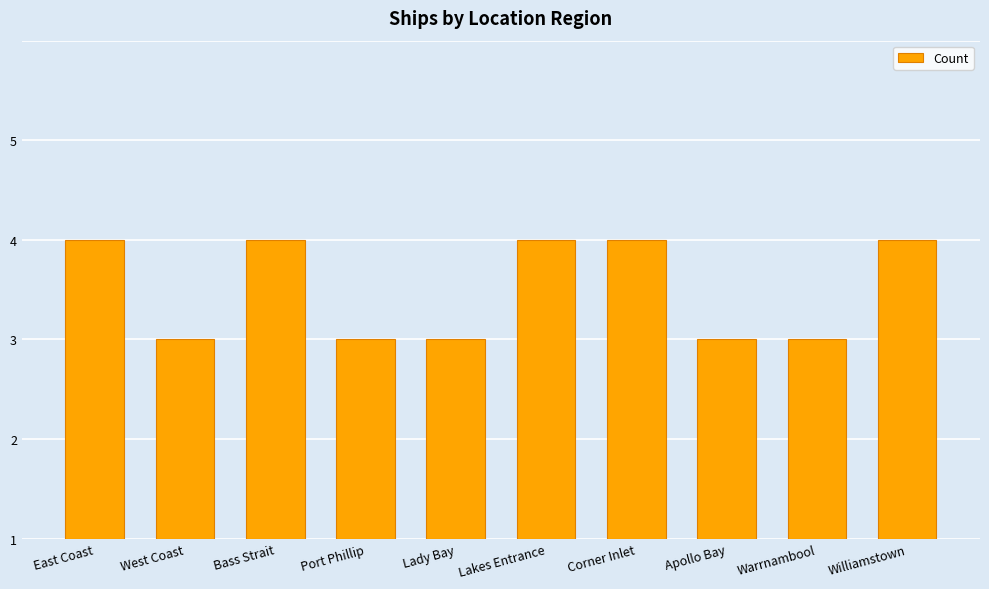

What is the approximate value at West Coast?

2